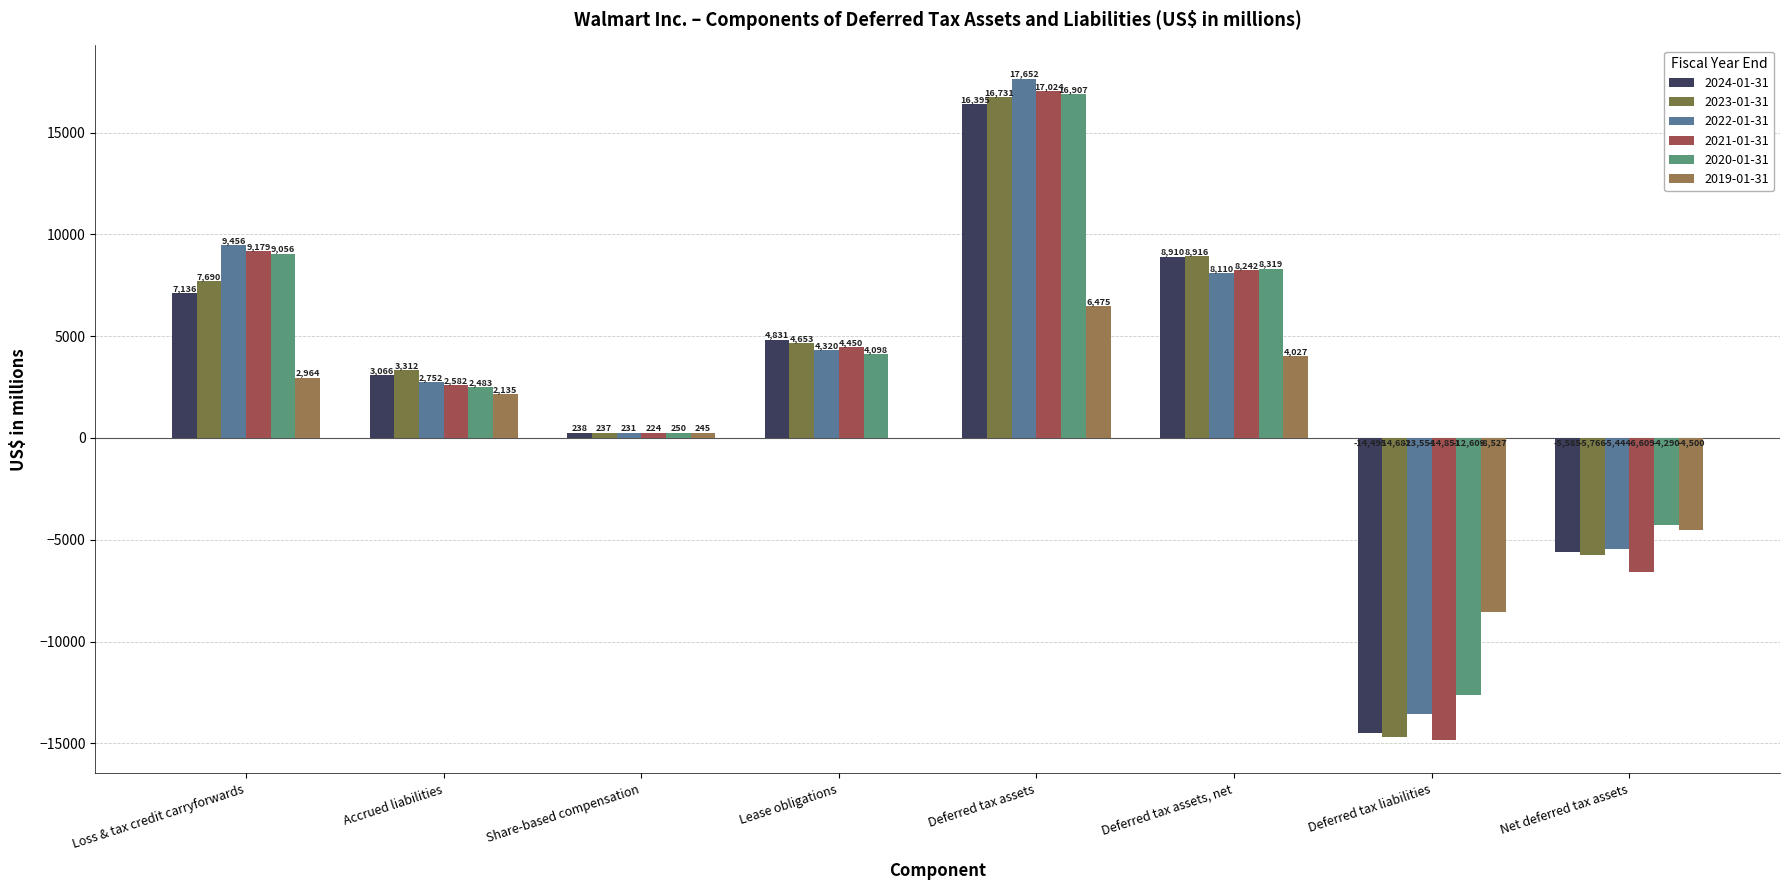

What is the greatest value displayed?

17652